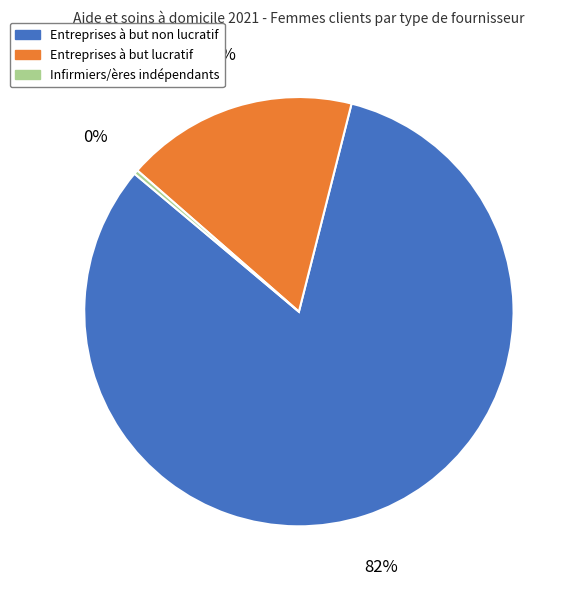

Rank the categories by value from highest to lowest.

Entreprises à but non lucratif, Entreprises à but lucratif, Infirmiers/ères indépendants